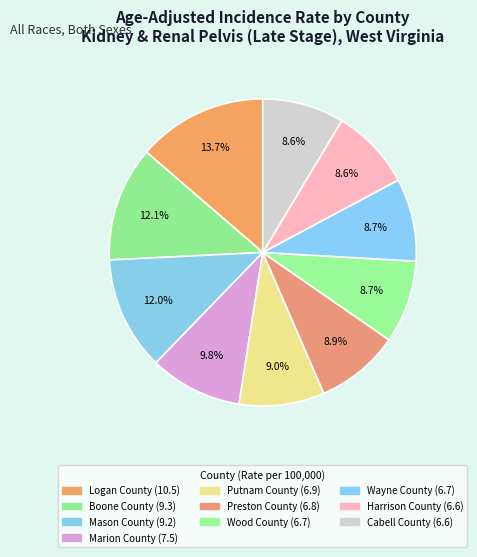

To the nearest percent, what is the combined percentage of Boone County and Preston County?

21%